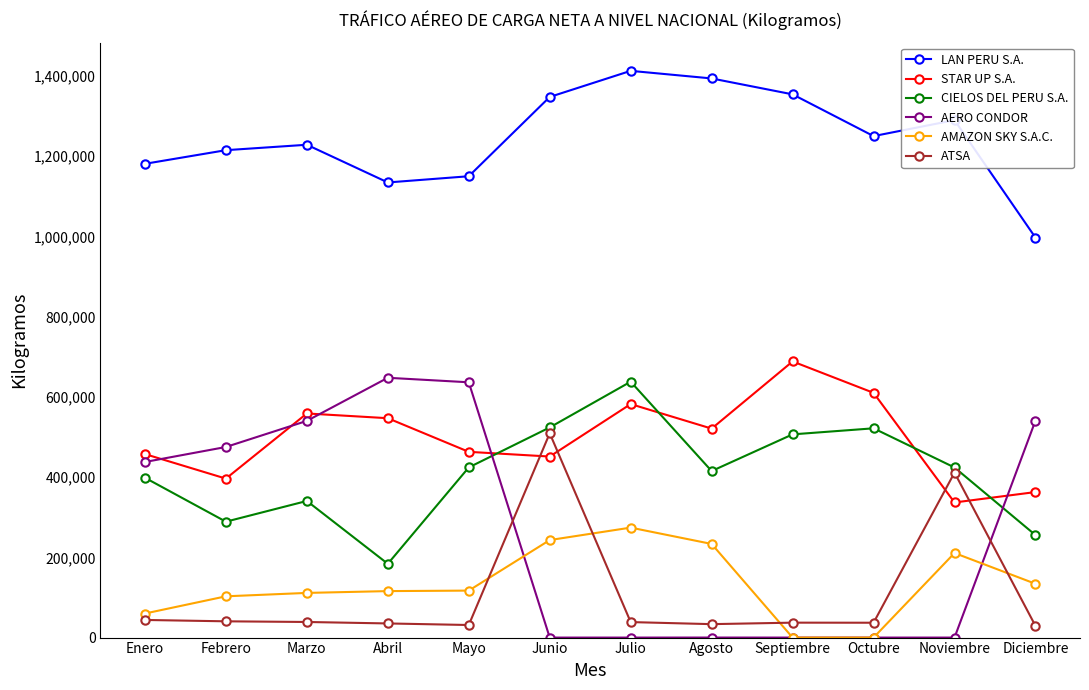

How many interior local valleys does the STAR UP S.A. series have?

4